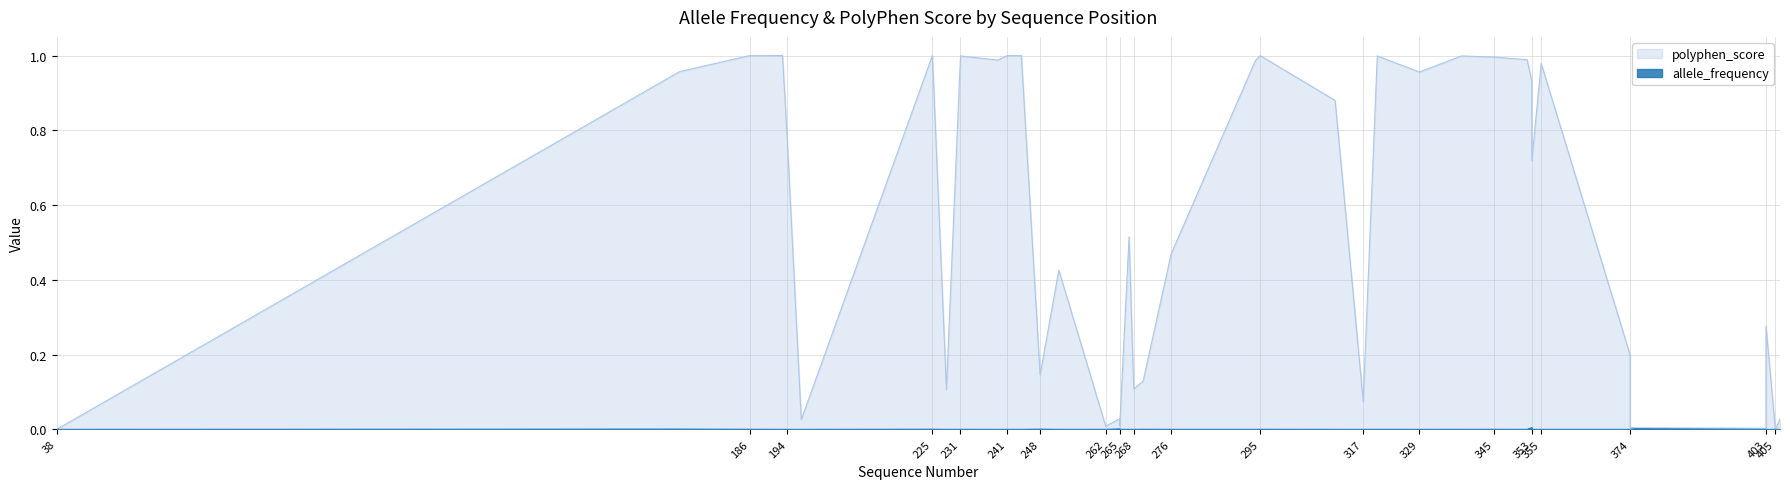

Which has a higher value, 355 or 228?

355